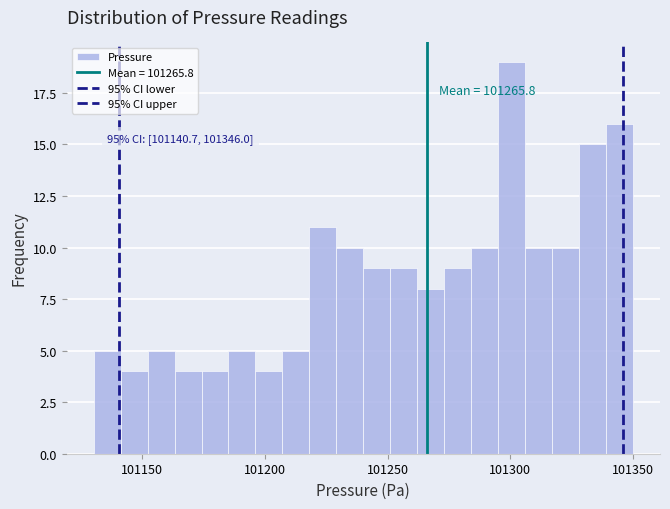

Around what value on the x-axis is the tallest bar? Give the approximate position of its centre, as read against the axis.

101300